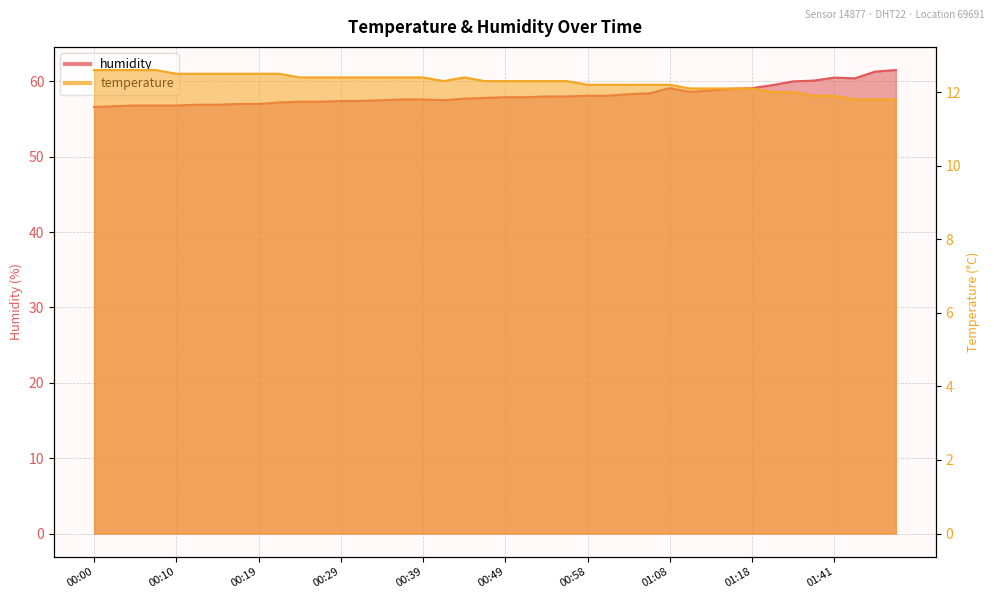

Which series changed the most between 00:53 and 01:03?

humidity